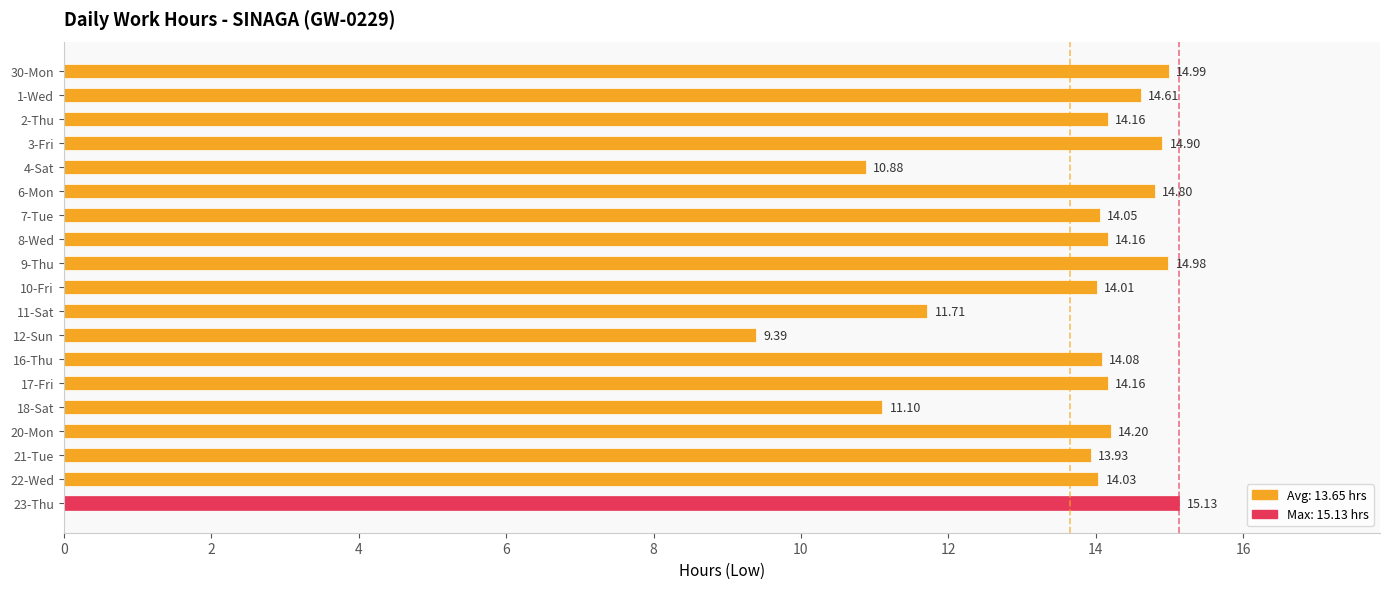

Between 18-Sat and 16-Thu, which is larger?

16-Thu